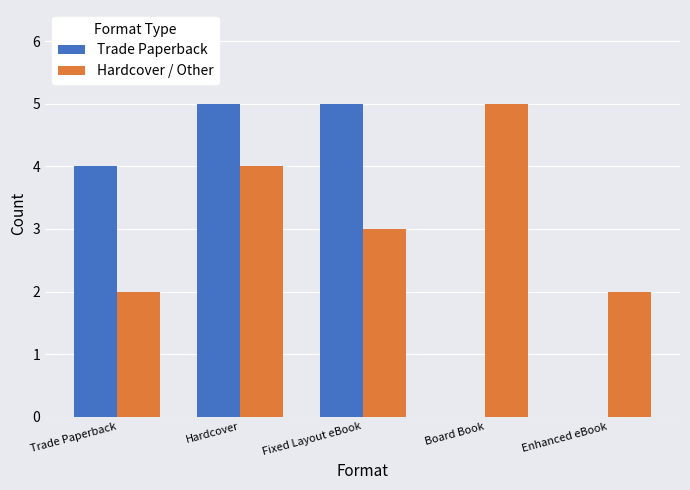

Which series has the largest range (max minus min)?

Trade Paperback